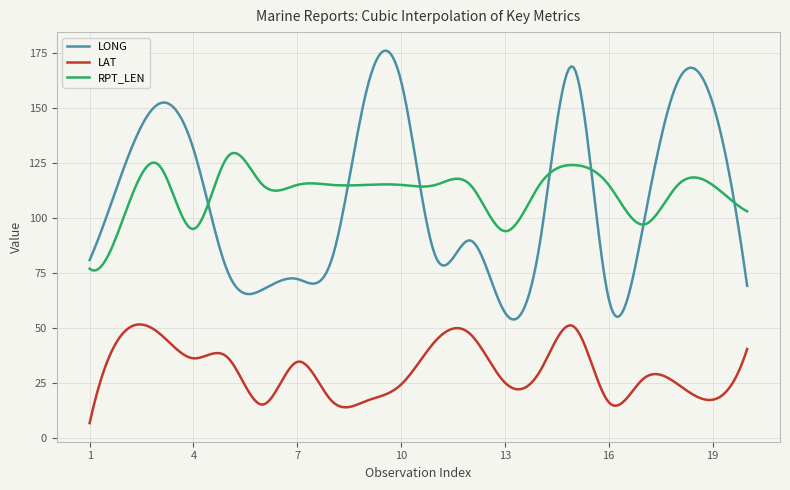

Which series has the widest spread of values?

LONG